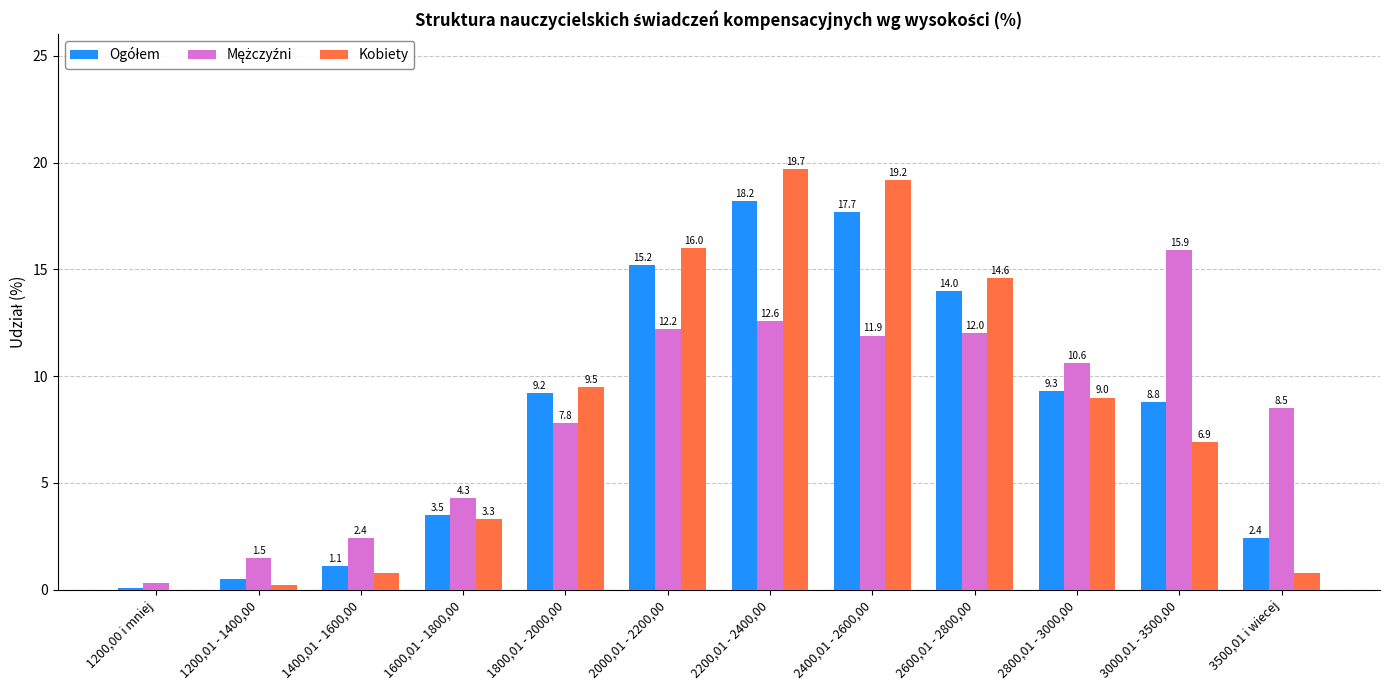

At which category is the sum across all series the highest?

2200,01 - 2400,00